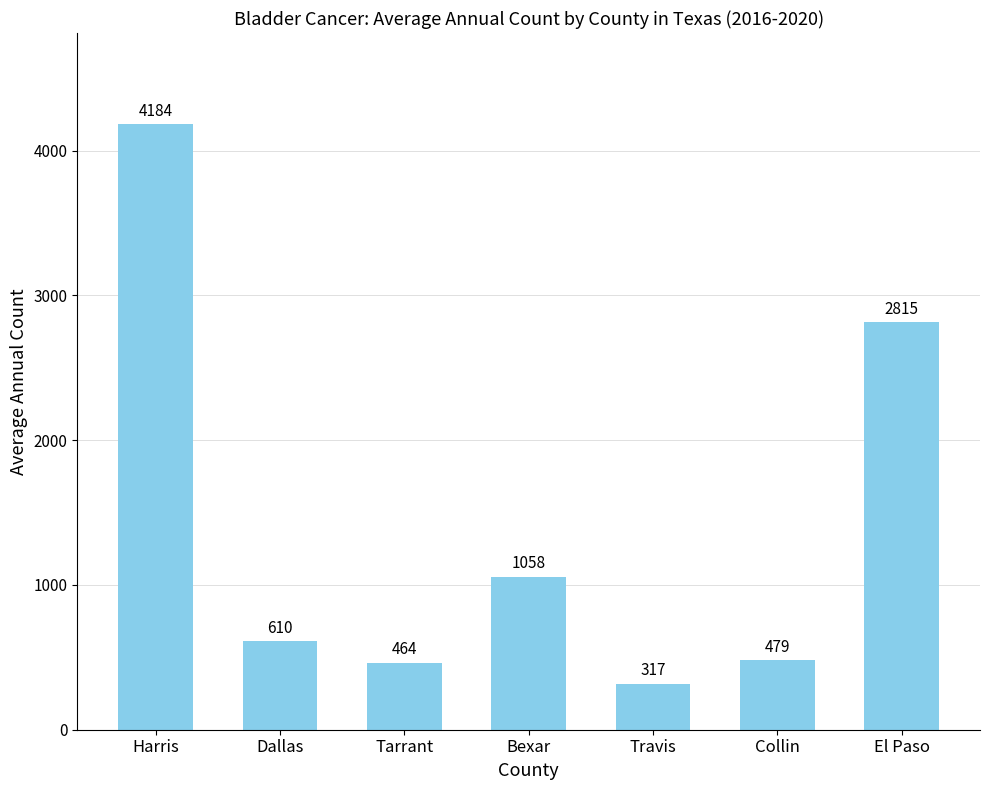

What is the greatest value displayed?

4184